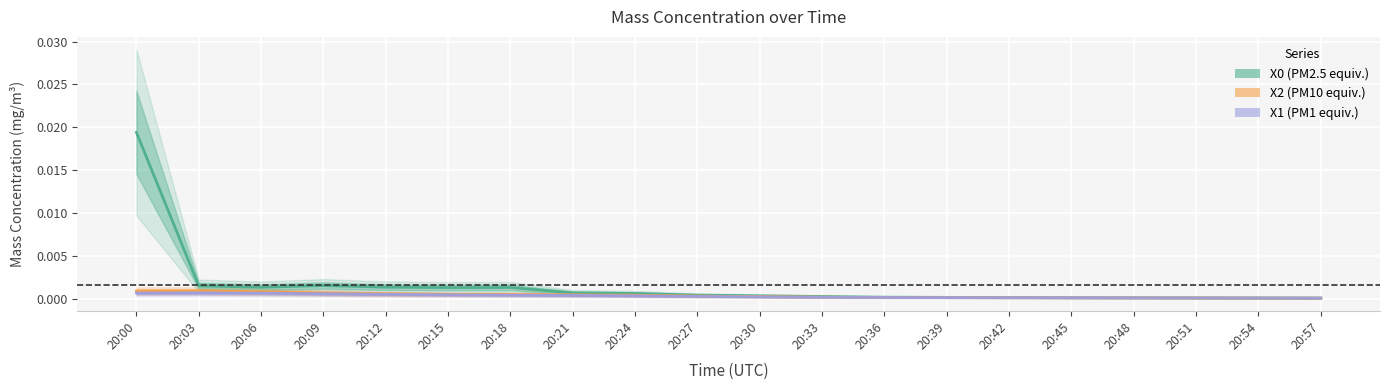

Which category has the lowest value in the X1_M11 series?

20:57